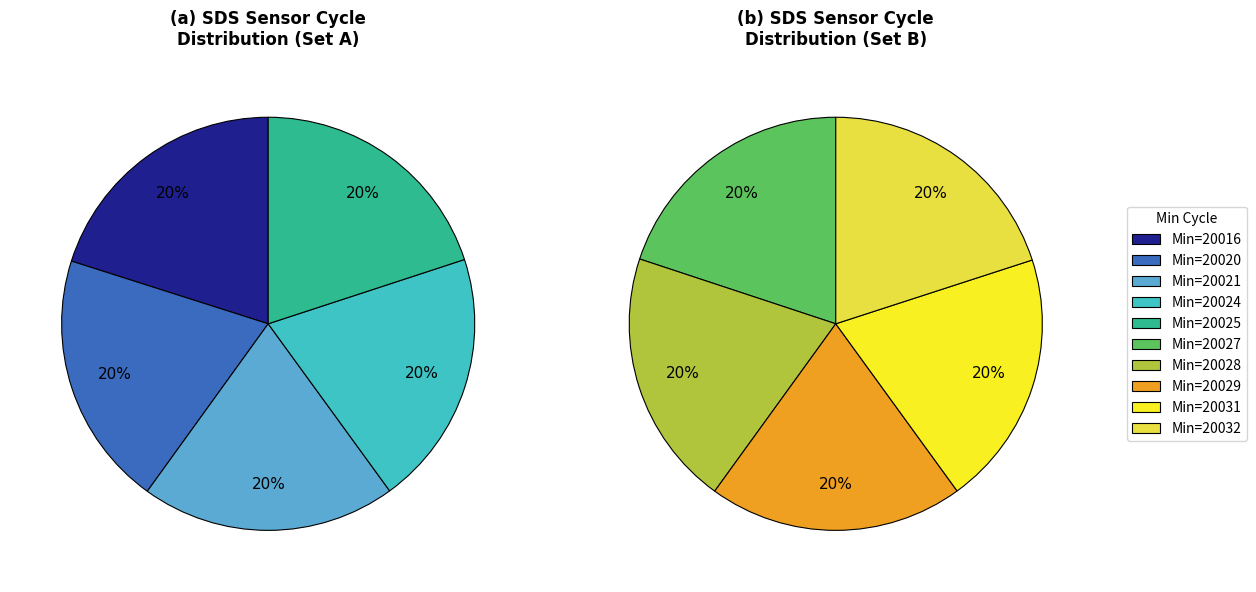

How many segments does this pie chart have?

10